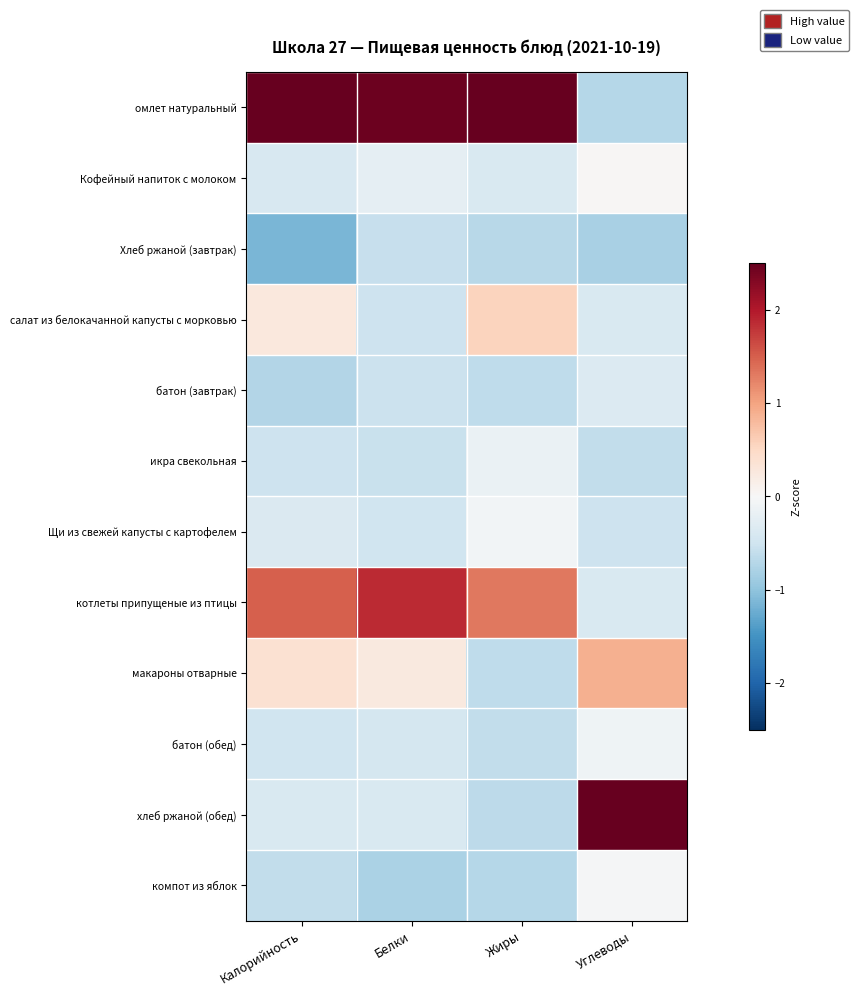

Reading right to left, transcribe all the data shown in this chart.

омлет натуральный: Углеводы=-0.7	Жиры=2.7	Белки=2.4	Калорийность=2.5
Кофейный напиток с молоком: Углеводы=0.0	Жиры=-0.4	Белки=-0.2	Калорийность=-0.4
Хлеб ржаной (завтрак): Углеводы=-0.8	Жиры=-0.7	Белки=-0.6	Калорийность=-1.1
салат из белокачанной капусты с морковью: Углеводы=-0.4	Жиры=0.6	Белки=-0.5	Калорийность=0.3
батон (завтрак): Углеводы=-0.3	Жиры=-0.6	Белки=-0.5	Калорийность=-0.7
икра свекольная: Углеводы=-0.6	Жиры=-0.2	Белки=-0.6	Калорийность=-0.5
Щи из свежей капусты с картофелем: Углеводы=-0.5	Жиры=-0.1	Белки=-0.5	Калорийность=-0.4
котлеты припущеные из птицы: Углеводы=-0.4	Жиры=1.3	Белки=1.9	Калорийность=1.5
макароны отварные: Углеводы=0.9	Жиры=-0.6	Белки=0.2	Калорийность=0.4
батон (обед): Углеводы=-0.1	Жиры=-0.6	Белки=-0.4	Калорийность=-0.5
хлеб ржаной (обед): Углеводы=3.0	Жиры=-0.7	Белки=-0.4	Калорийность=-0.4
компот из яблок: Углеводы=-0.0	Жиры=-0.7	Белки=-0.8	Калорийность=-0.6